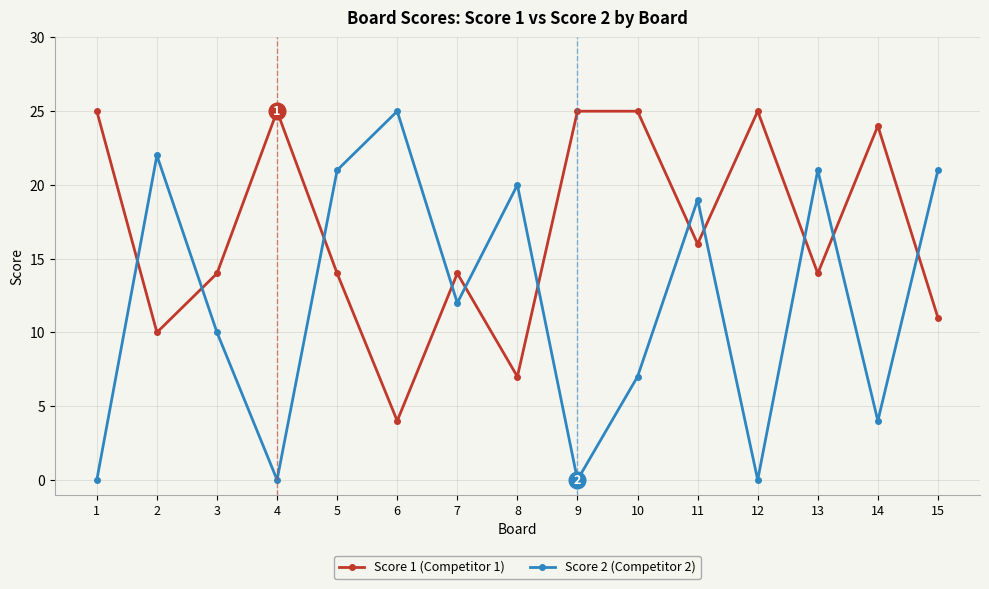

True or false: Score 2 (Competitor 2) has more than 2 points higher than both neighbors.

True